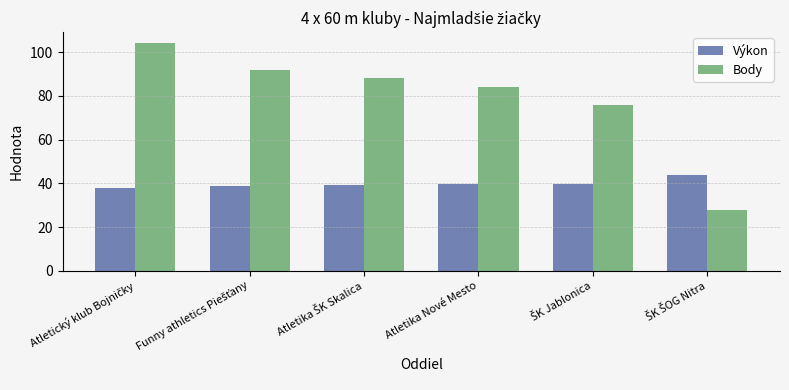

Which series has the largest total across all categories?

Body